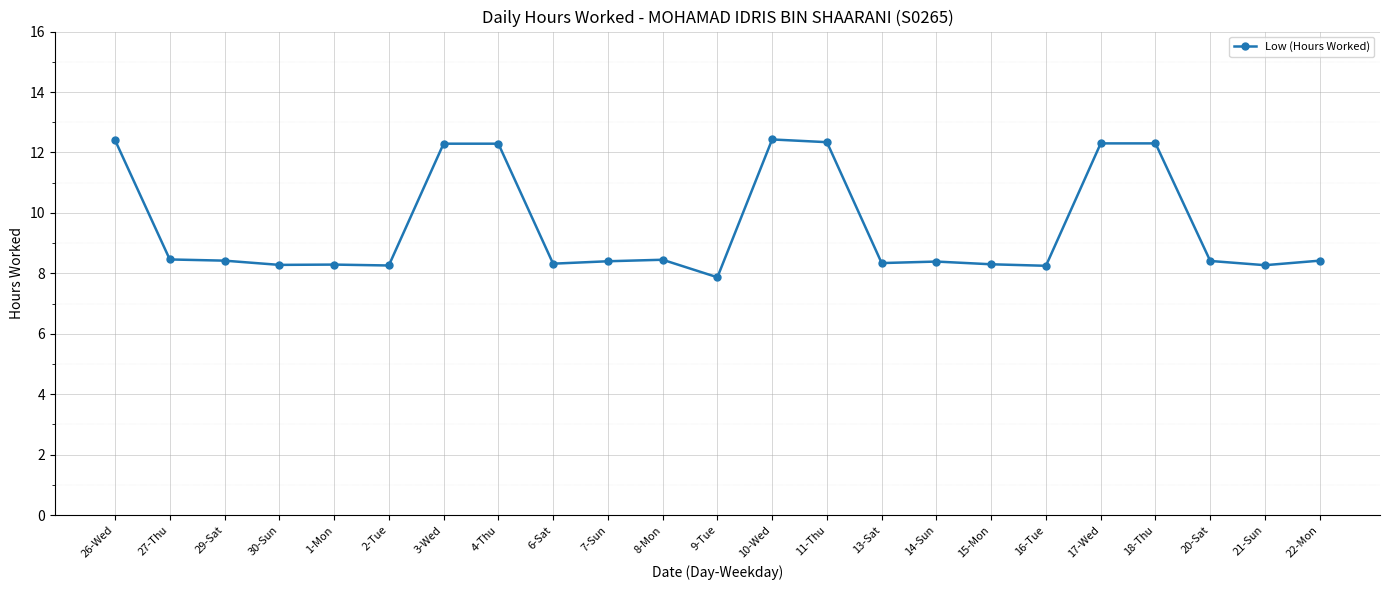

True or false: the data has more than 1 interior local peaks.

True